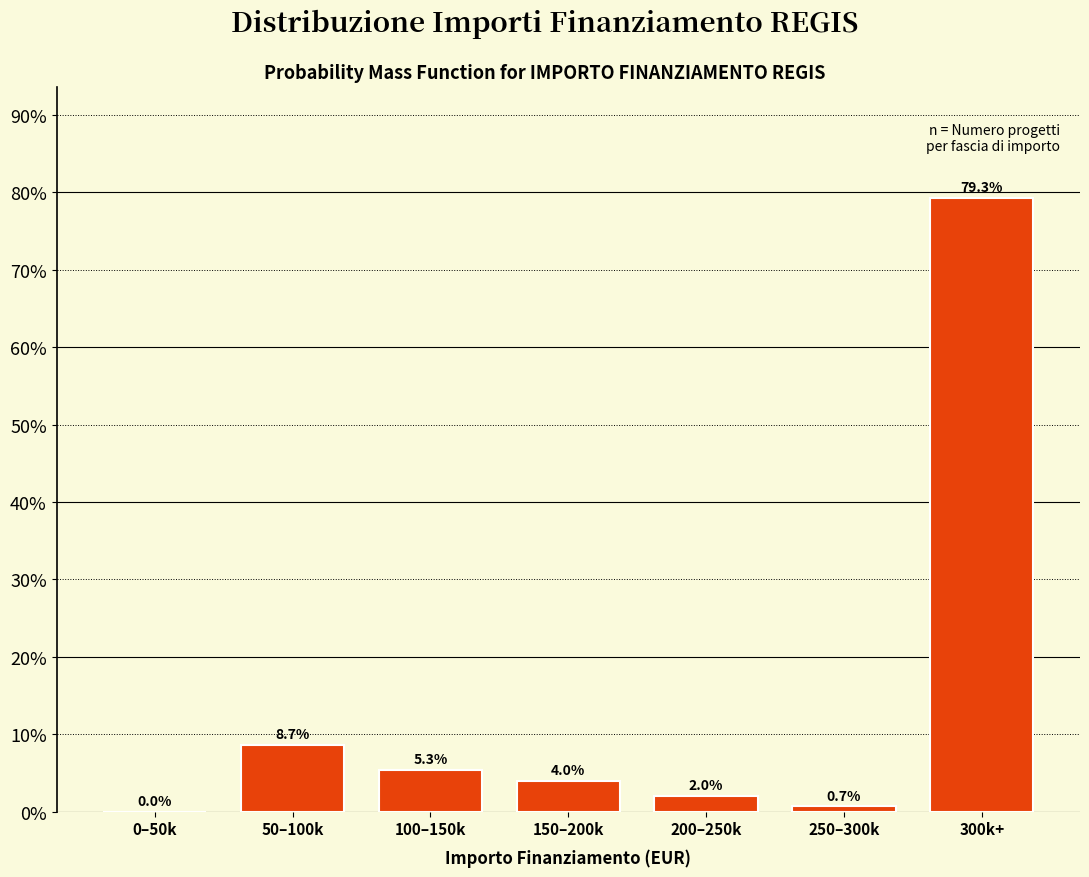

Reading left to right, list all the values displayed in this chart.

0–50k=0.0	50–100k=8.7	100–150k=5.3	150–200k=4.0	200–250k=2.0	250–300k=0.7	300k+=79.3